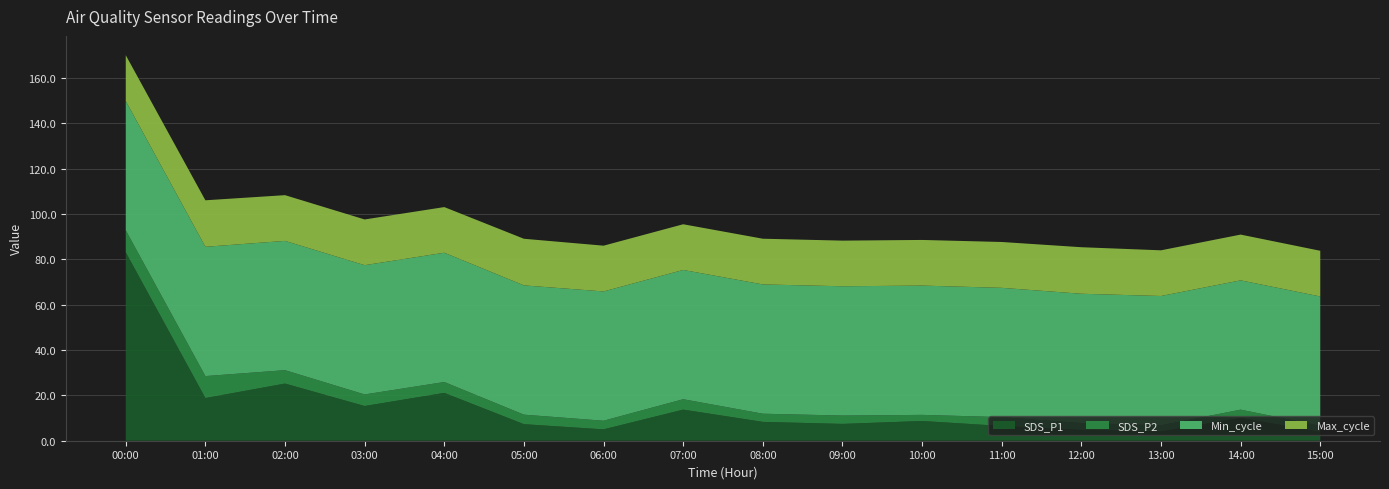

What is the total value across all series at 07:00?

95.4